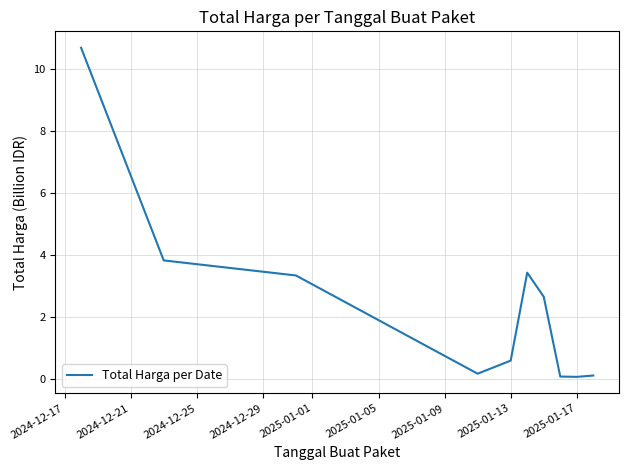

What is the difference between the maximum and minimum values?

10.6